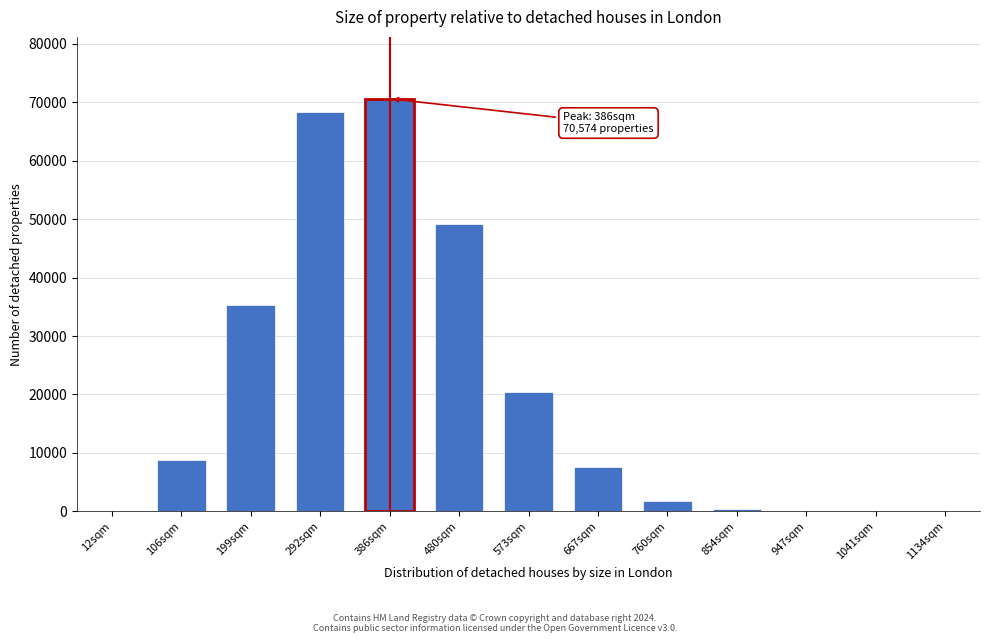

Which label corresponds to the largest value in the chart?

386sqm